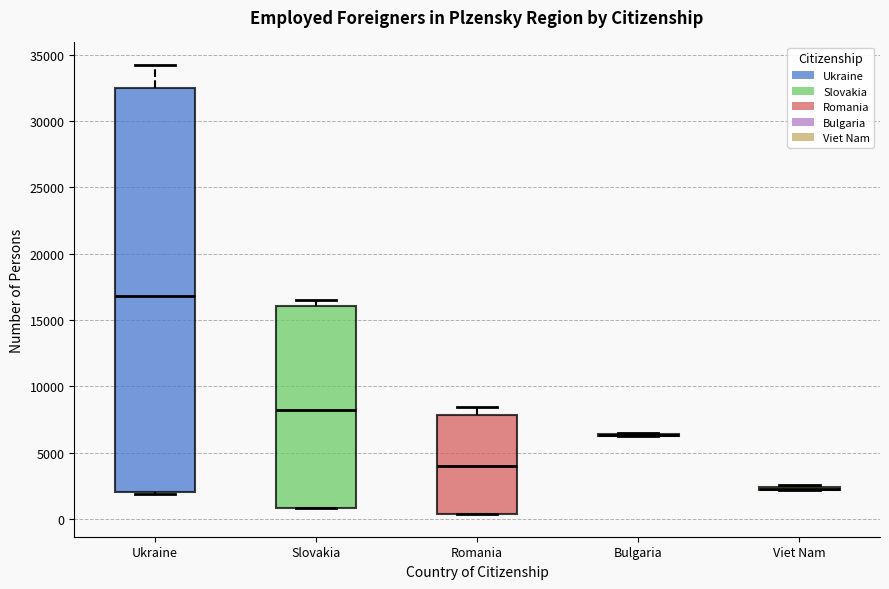

Reading left to right, transcribe this box plot: for each box, give where its median line is, the range the box spans, and where its two whiskers end, as read against the y-axis. The values are not printed on the chart, so give them approximately, as read against the axis.

Ukraine: median 17000, box 2000 to 32500, whiskers 2000 (just below the box's lower edge) to 34000
Slovakia: median 8000, box 1000 to 16000, whiskers 1000 to 16500
Romania: median 4000, box 500 to 8000, whiskers 500 to 8500
Bulgaria: box collapsed to a line at 6500, whiskers 6500 to 6500
Viet Nam: box collapsed to a line at 2500, whiskers 2000 to 2500